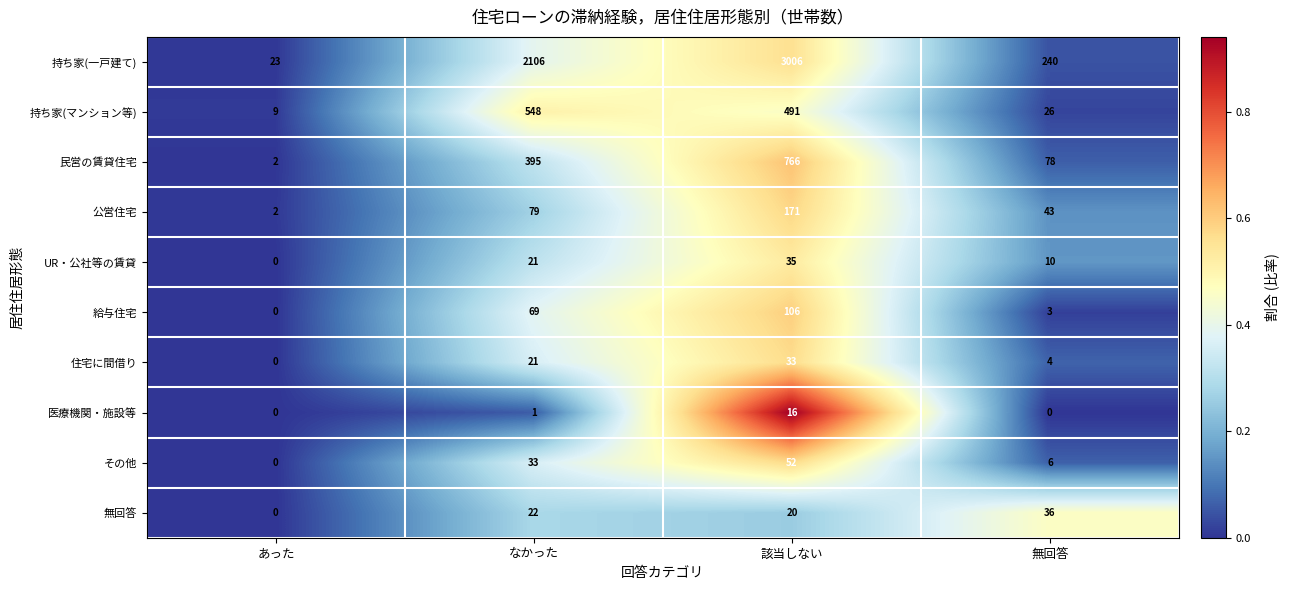

List the labels in order of 住宅に間借り value, smallest first.

あった, 無回答, なかった, 該当しない